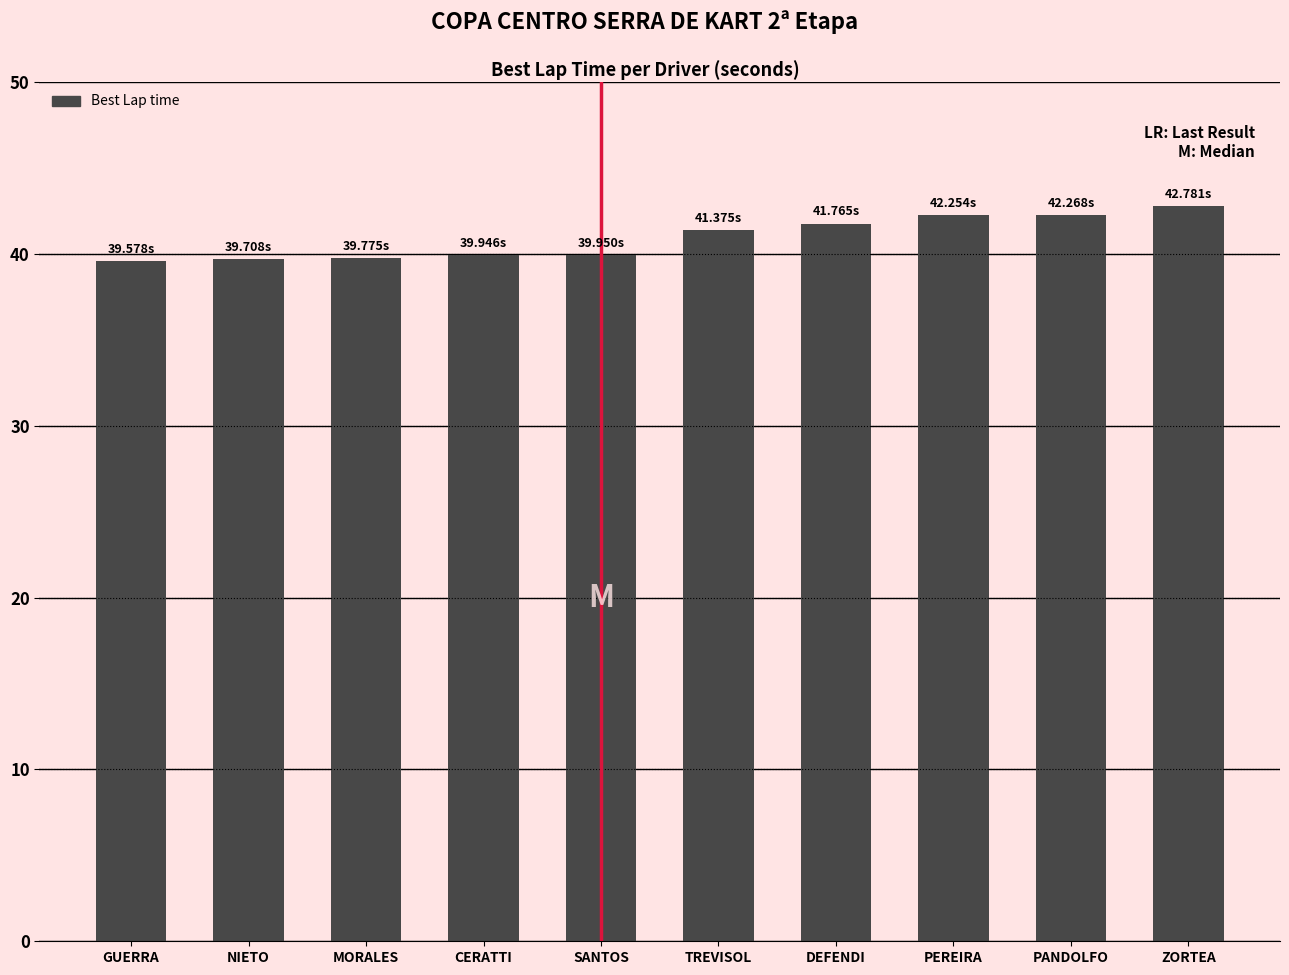

At which category does the chart reach its peak across all series?

ZORTEA